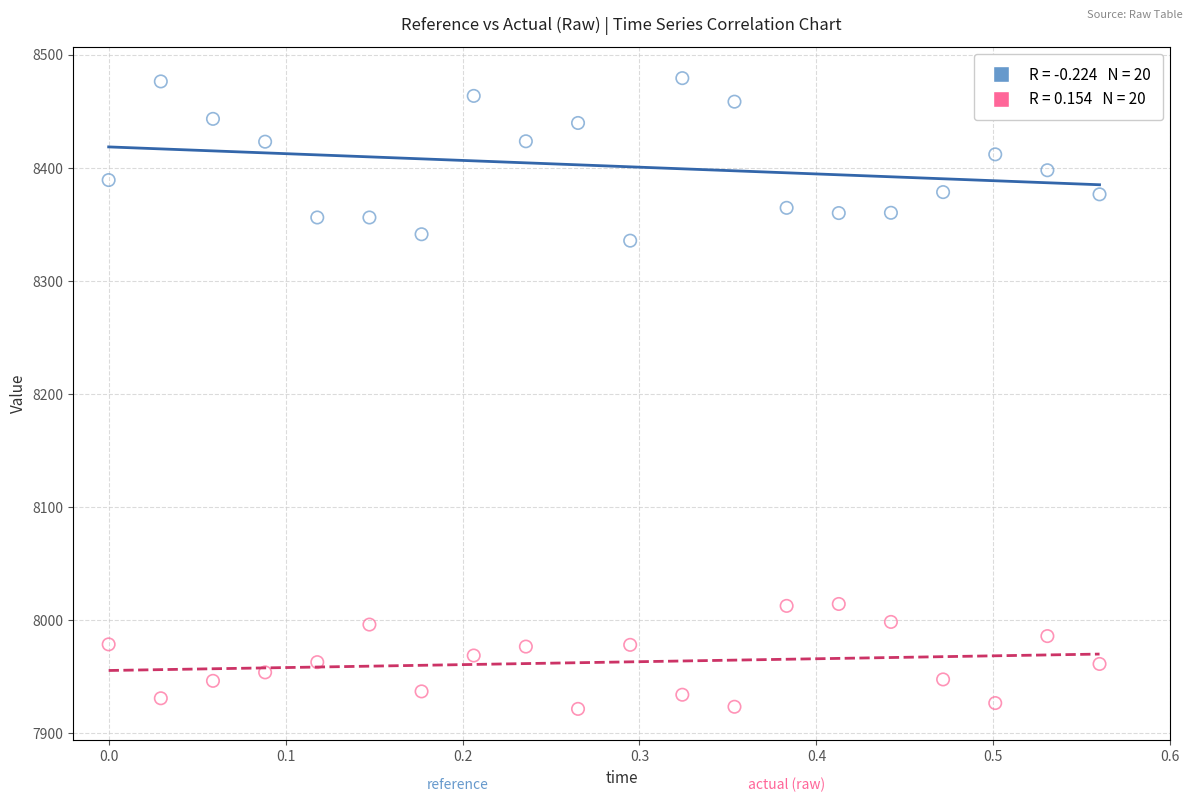

Across all data points, what is the range of Y values (max minus min)?

557.6